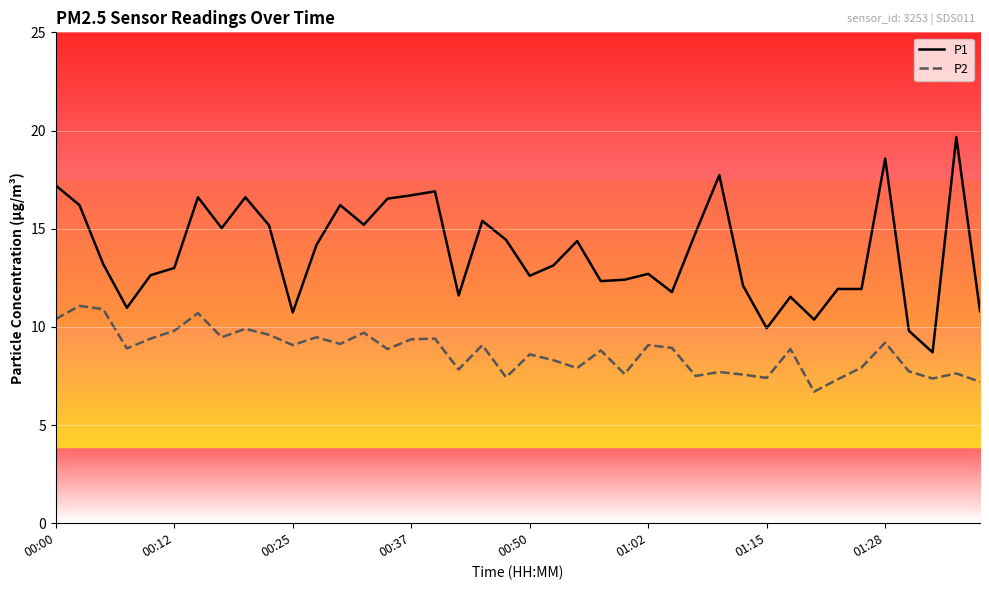

Rank the series by their average value, from lowest to highest.

P2, P1